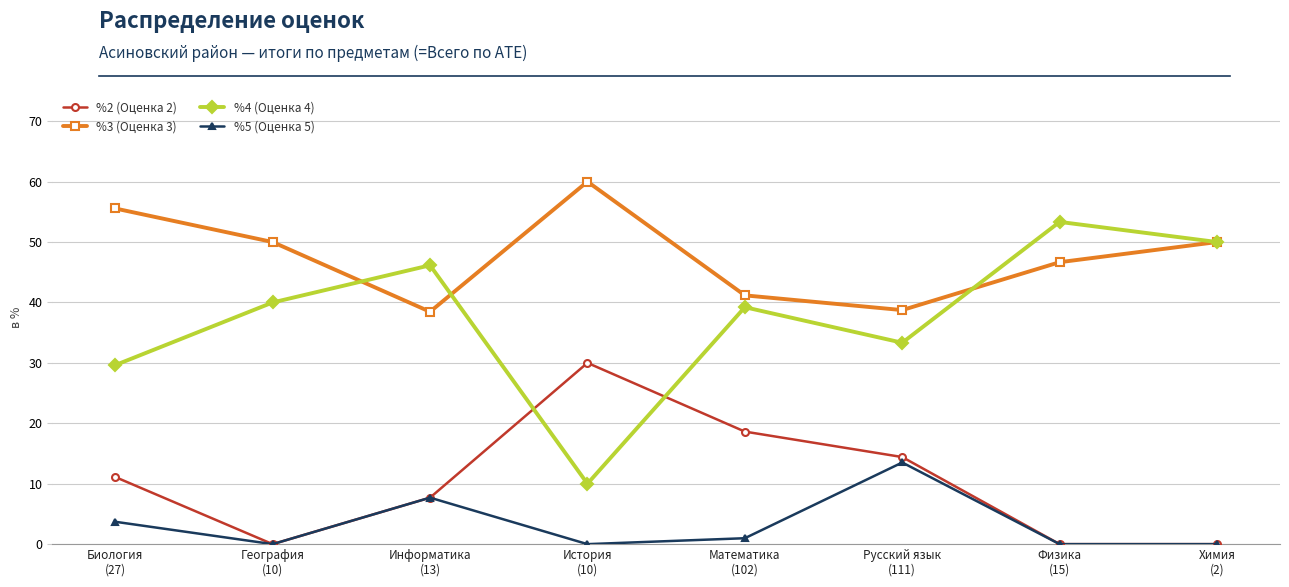

Between Математика
(102) and Физика
(15), which series saw the biggest shift?

%2 (Оценка 2)